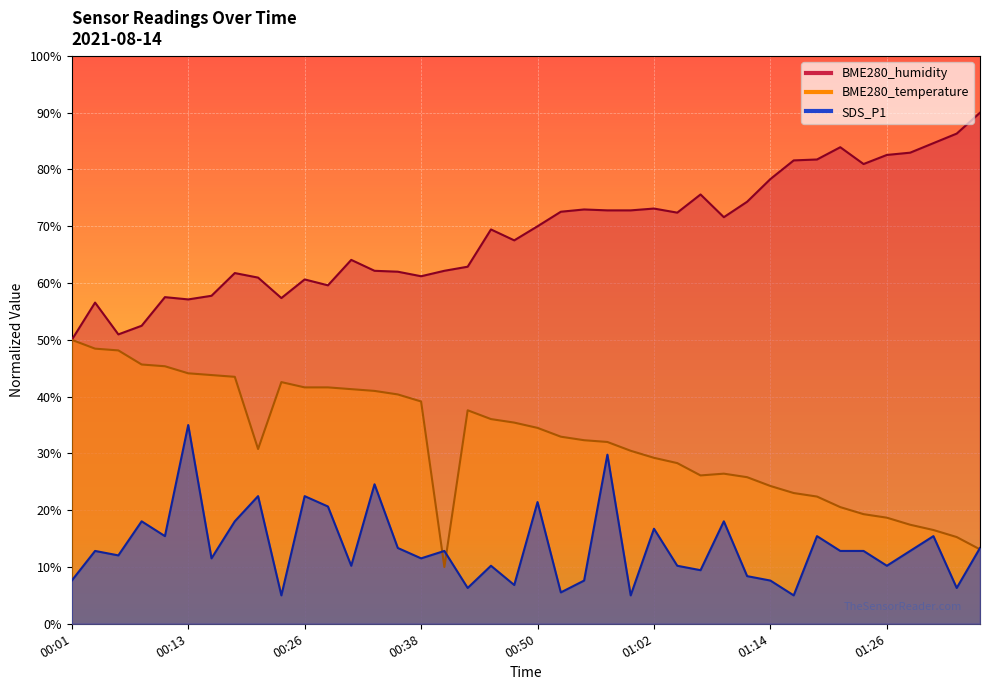

The BME280_humidity series shows 123.4 at 01:36. True or false?

False